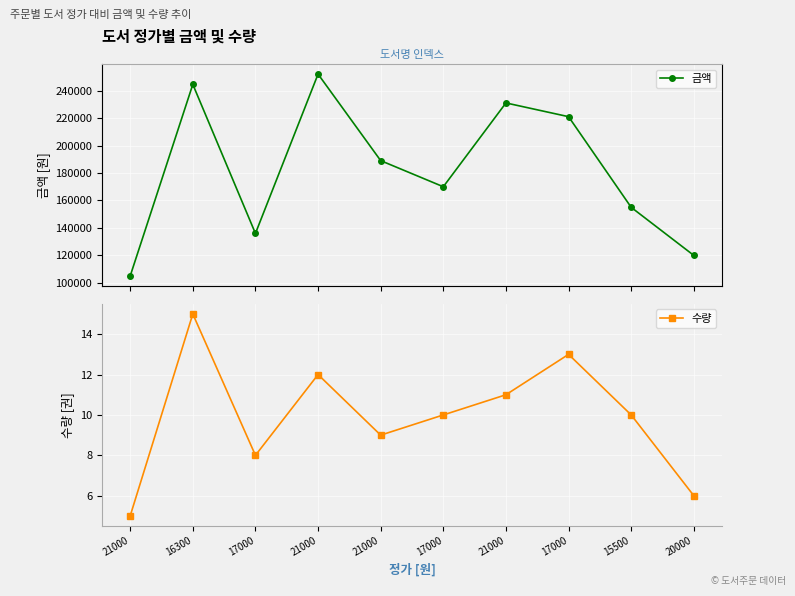

Between 17000 and 17000, which series saw the biggest shift?

금액